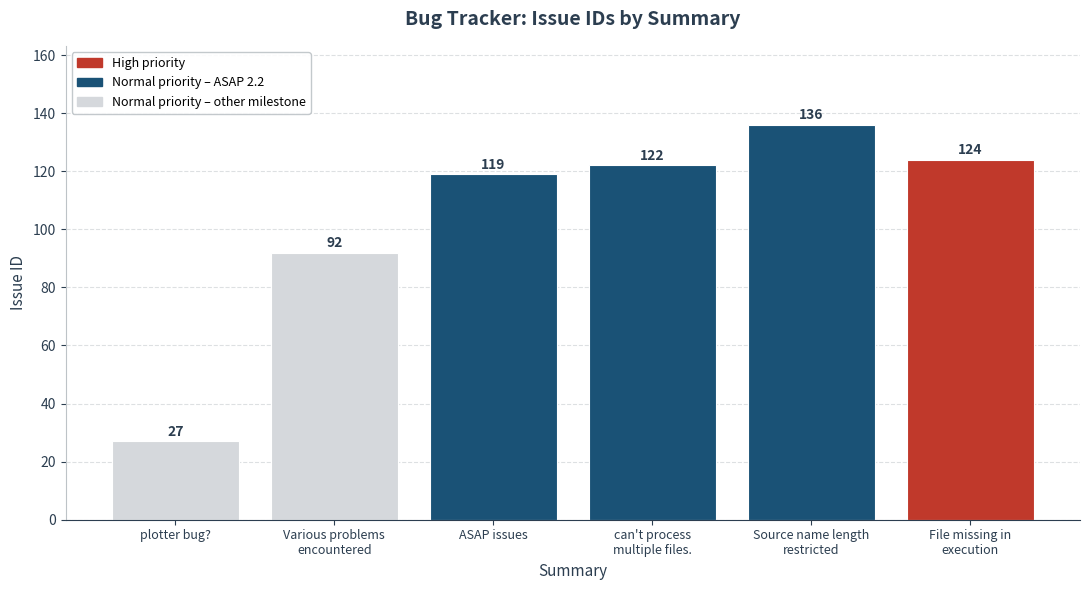

Are the bars horizontal?

No